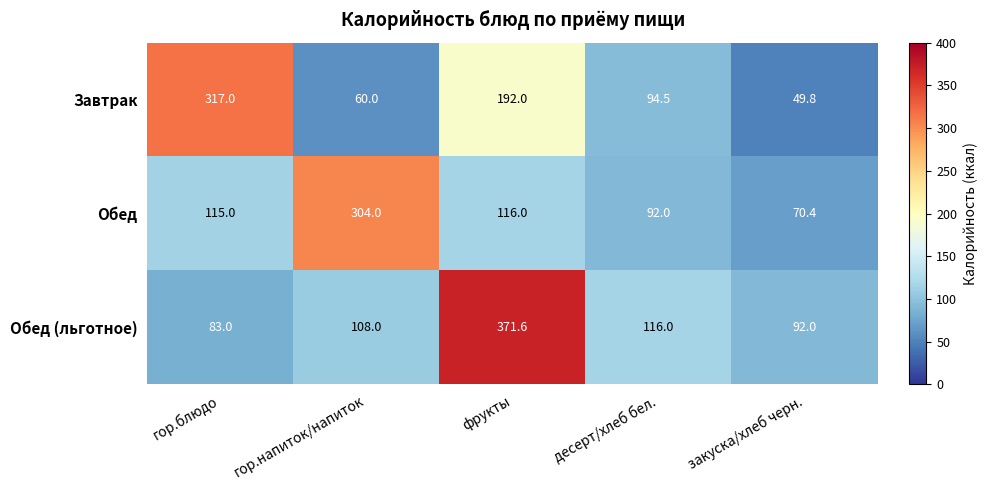

What is the greatest value displayed?

371.6